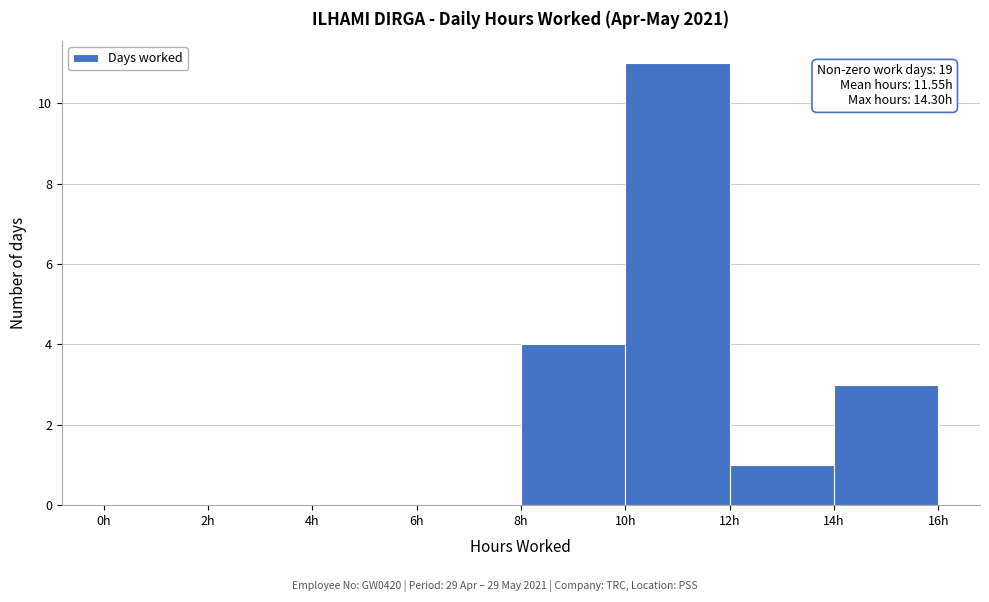

Which range on the x-axis has the tallest bar?

10 to 12